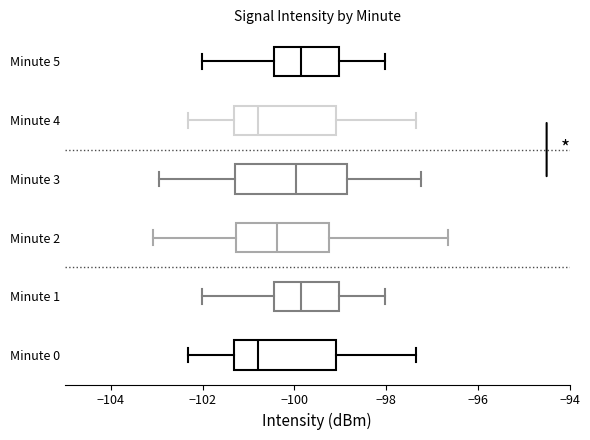

Reading bottom to top, read every box against the x-axis: the position of its median line, the range the box covers, and the ends of its whiskers. The values are not printed on the chart, so give them approximately, as read against the axis.

Minute 0: median -100.8, box -101.4 to -99.0, whiskers -102.4 to -97.4
Minute 1: median -99.8, box -100.4 to -99.0, whiskers -102.0 to -98.0
Minute 2: median -100.4, box -101.2 to -99.2, whiskers -103.0 to -96.6
Minute 3: median -100.0, box -101.2 to -98.8, whiskers -103.0 to -97.2
Minute 4: median -100.8, box -101.4 to -99.0, whiskers -102.4 to -97.4
Minute 5: median -99.8, box -100.4 to -99.0, whiskers -102.0 to -98.0